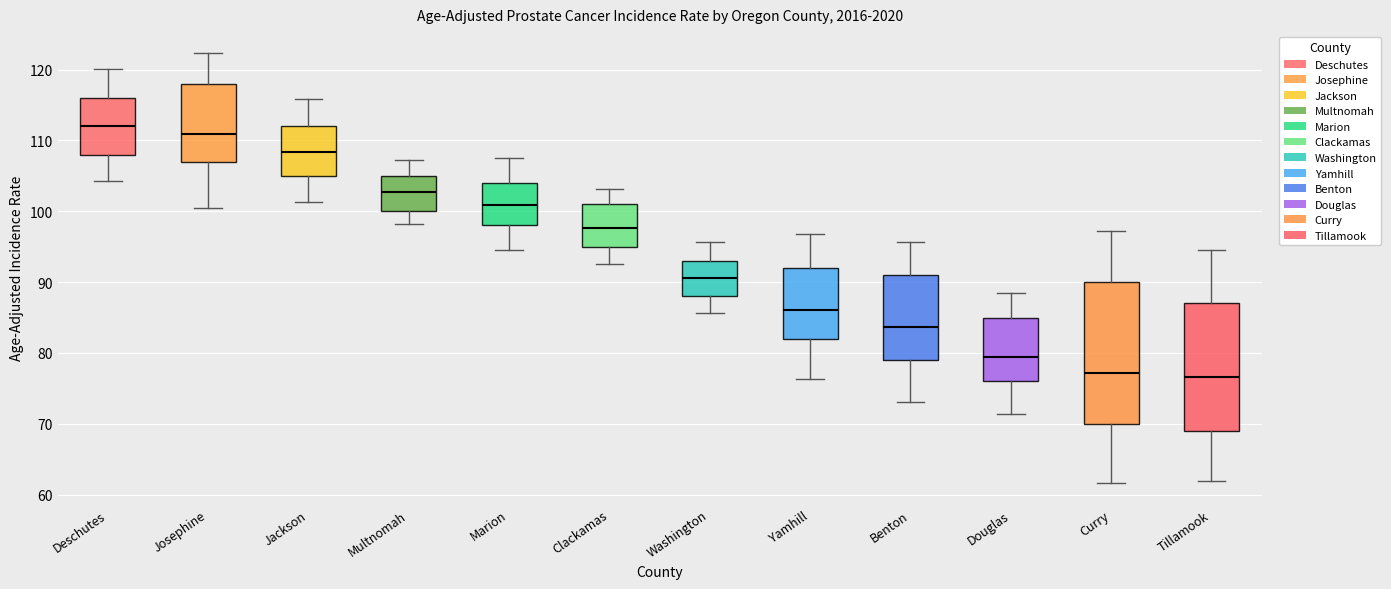

Which box's median line is the highest?

Deschutes